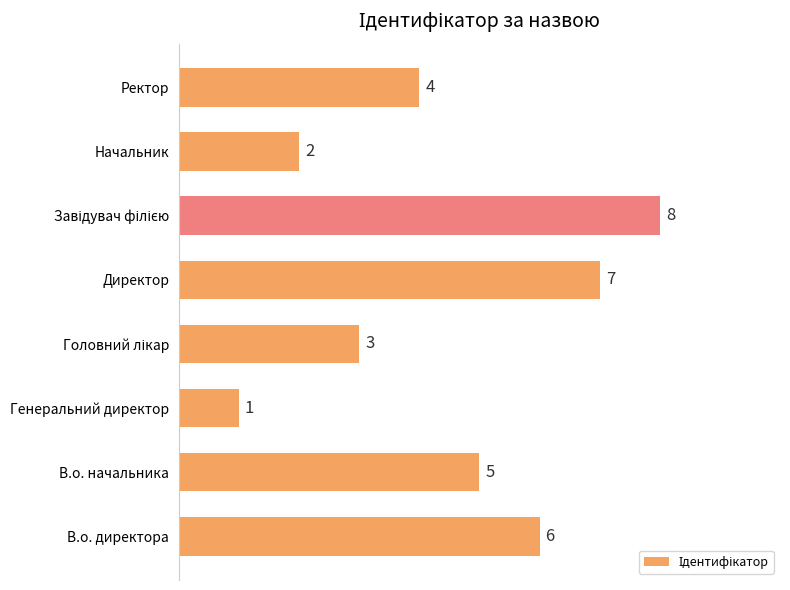

Does the chart contain stacked bars?

No